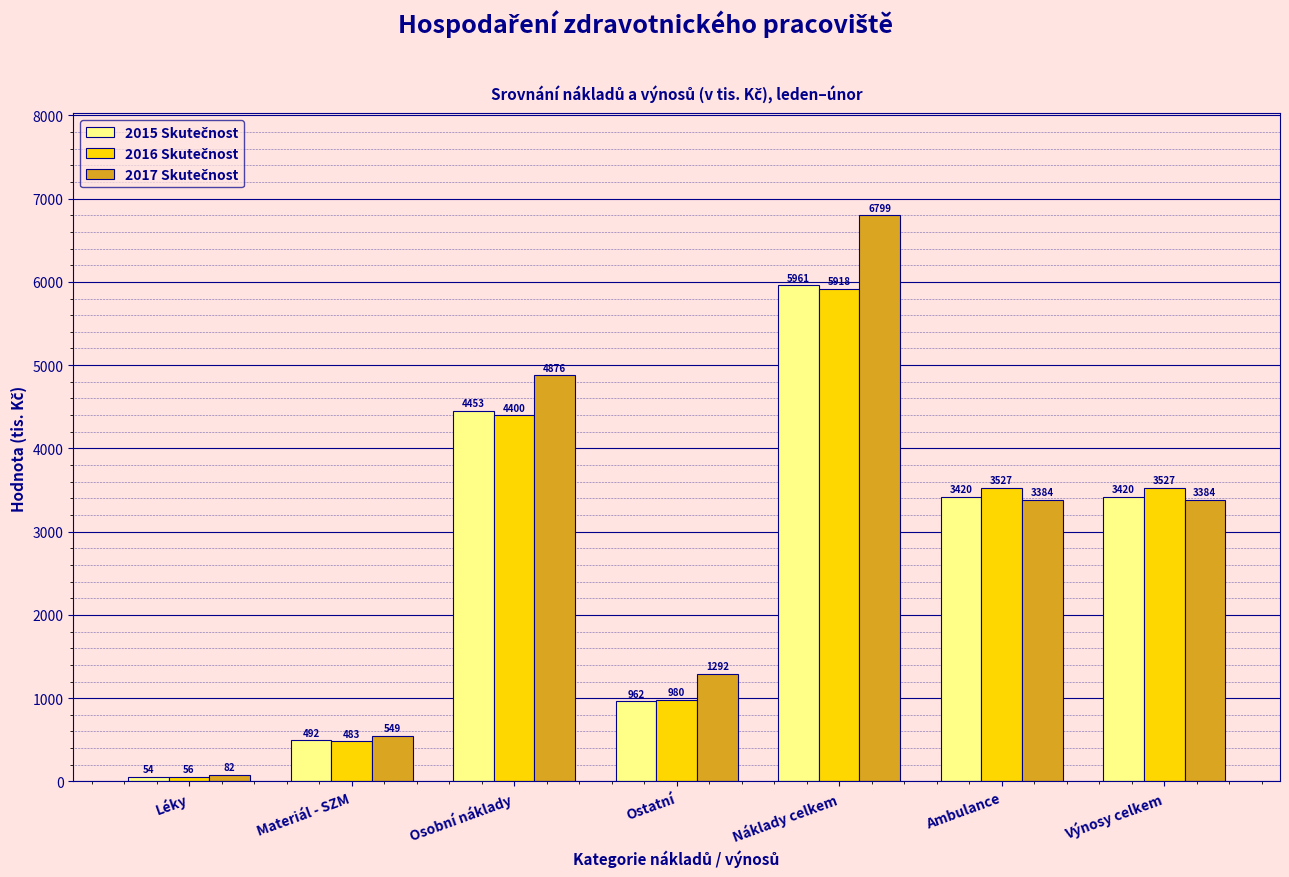

Which label corresponds to the largest value in the chart?

Náklady celkem